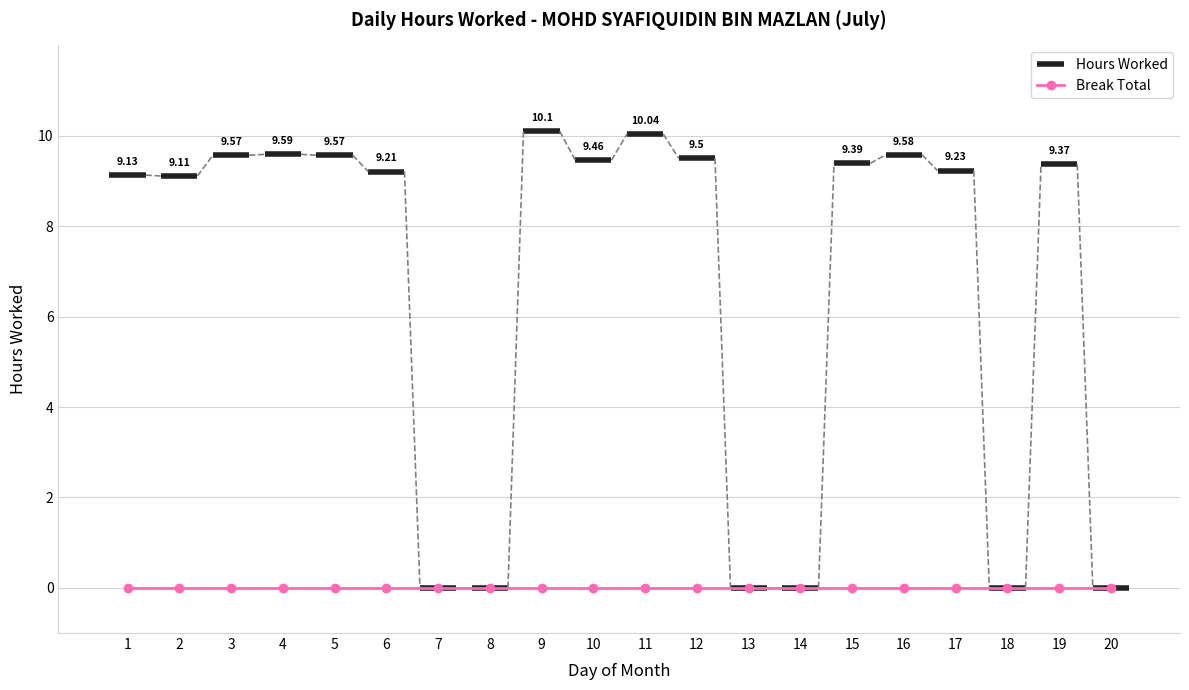

List the series in order of their overall mean, highest first.

Hours Worked, Break Total